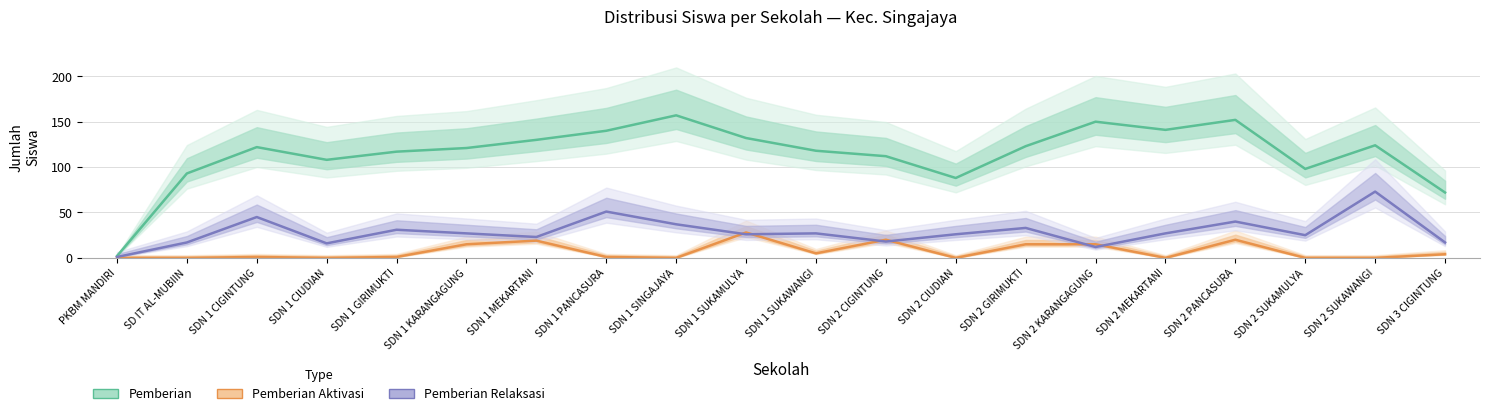

The value of Pemberian Aktivasi at SDN 1 SINGAJAYA is 19. True or false?

False